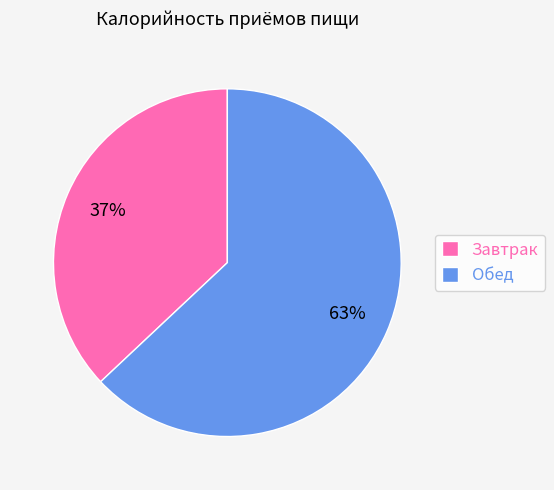

The Обед slice represents 49% of the pie. True or false?

False